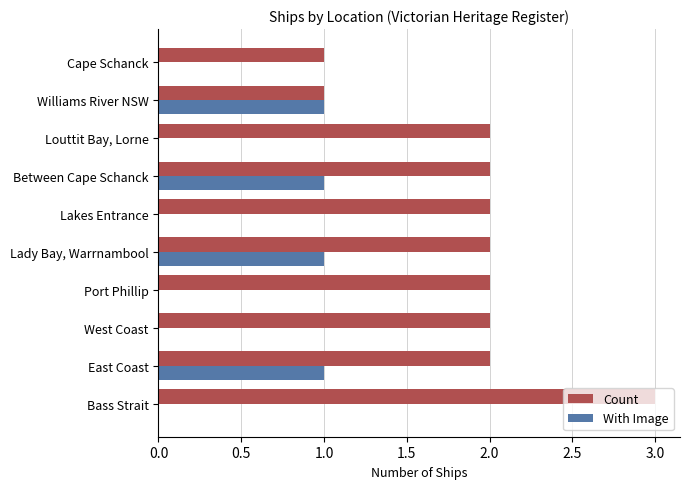

Is it true that Count equals 4 at West Coast?

False